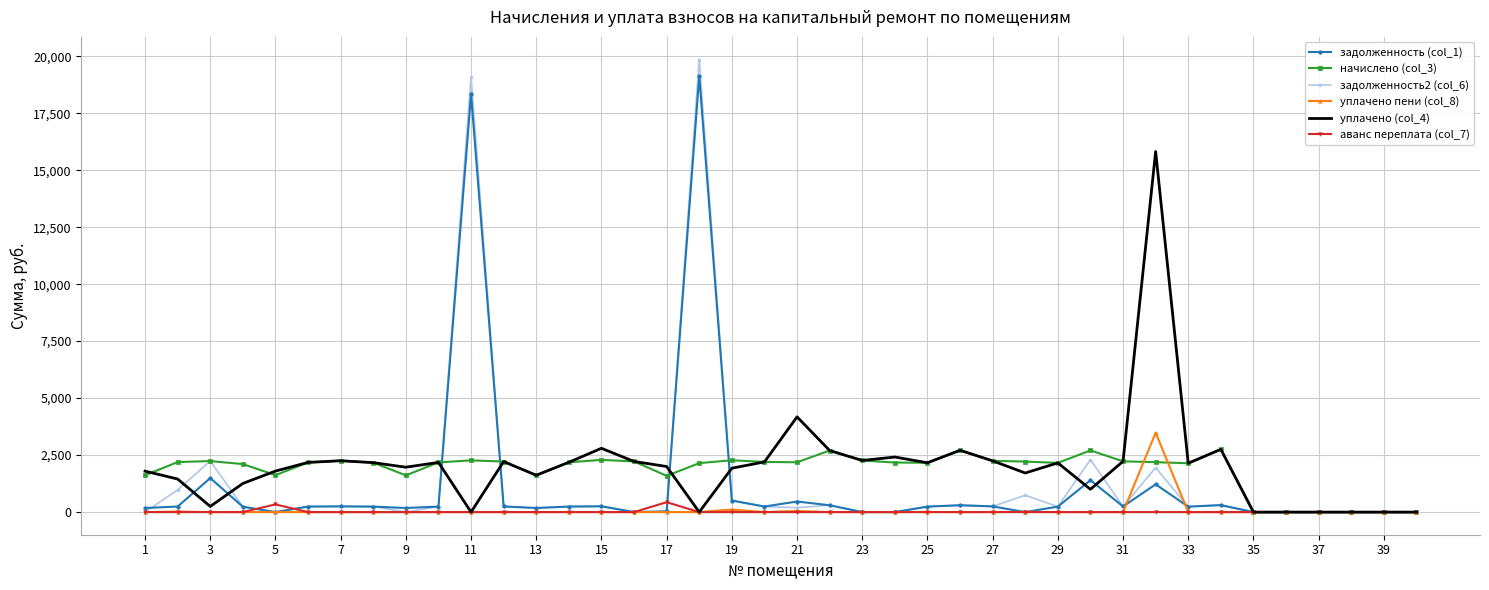

What is the maximum value for уплачено пени (col_8)?

3484.5